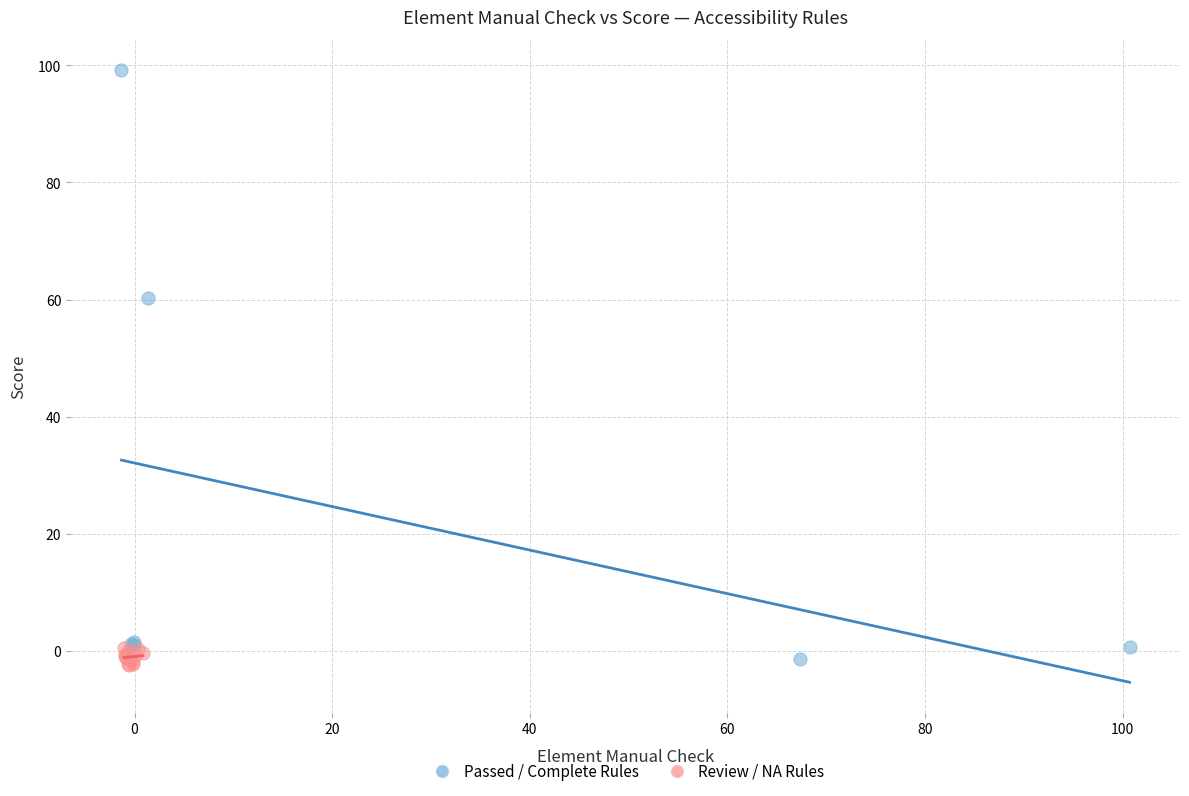

Which series has the widest spread of Y values?

Passed / Complete Rules